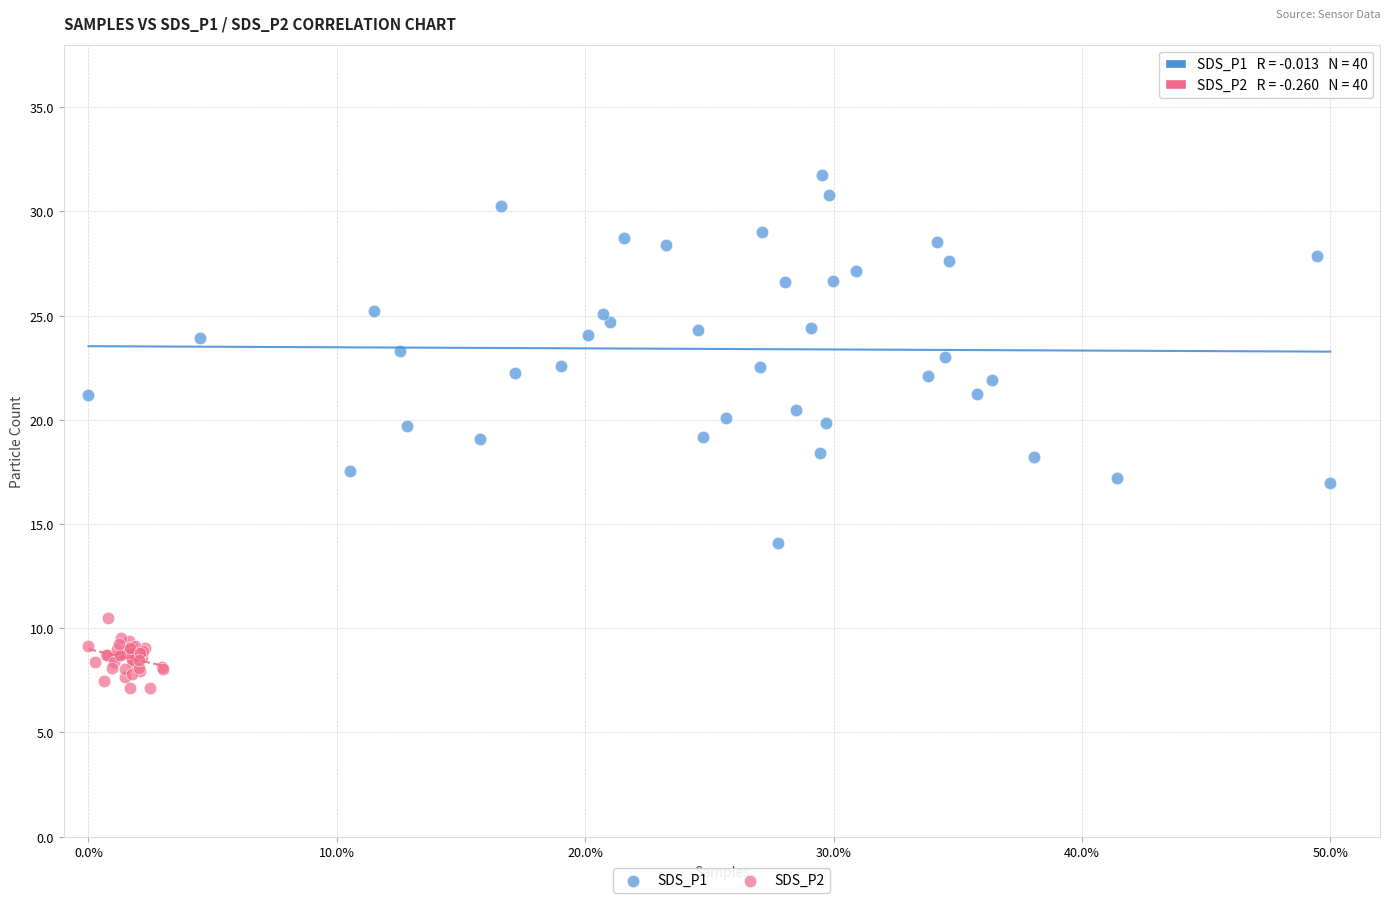

Which series reaches the minimum Y coordinate?

SDS_P2